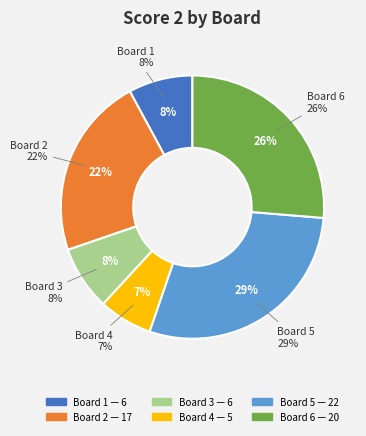

How much of the chart is everything except Board 2?

77.6%